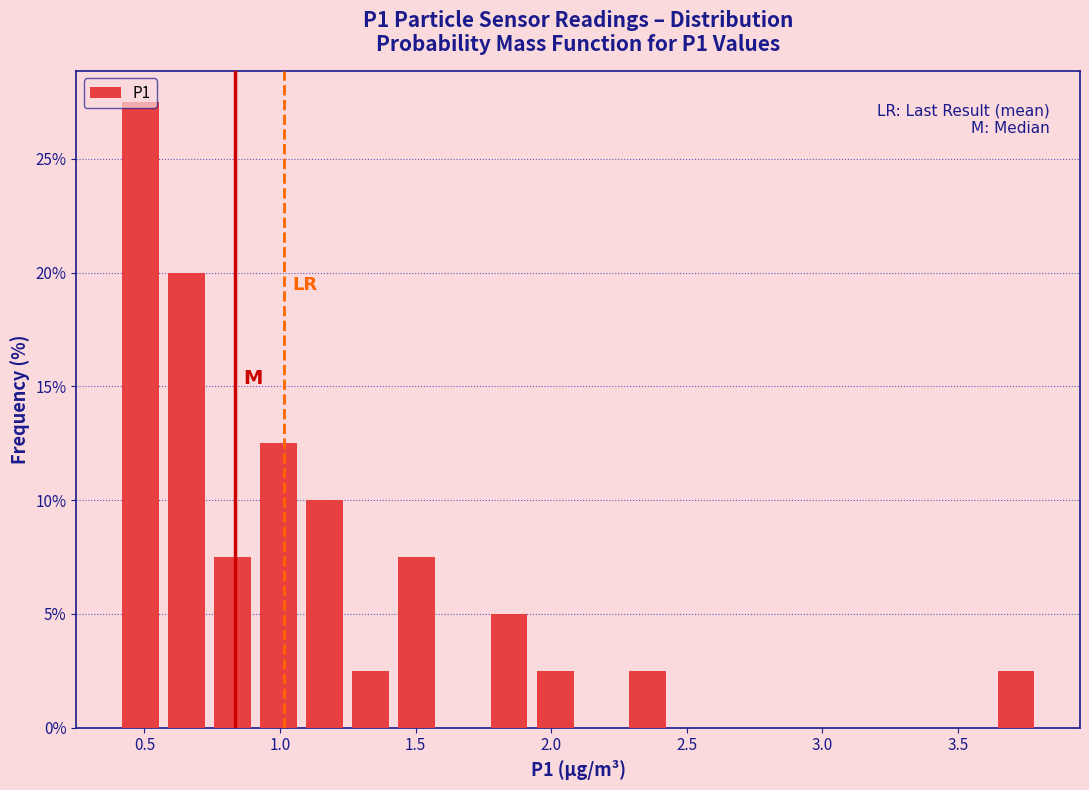

Around what value on the x-axis is the tallest bar? Give the approximate position of its centre, as read against the axis.

0.50